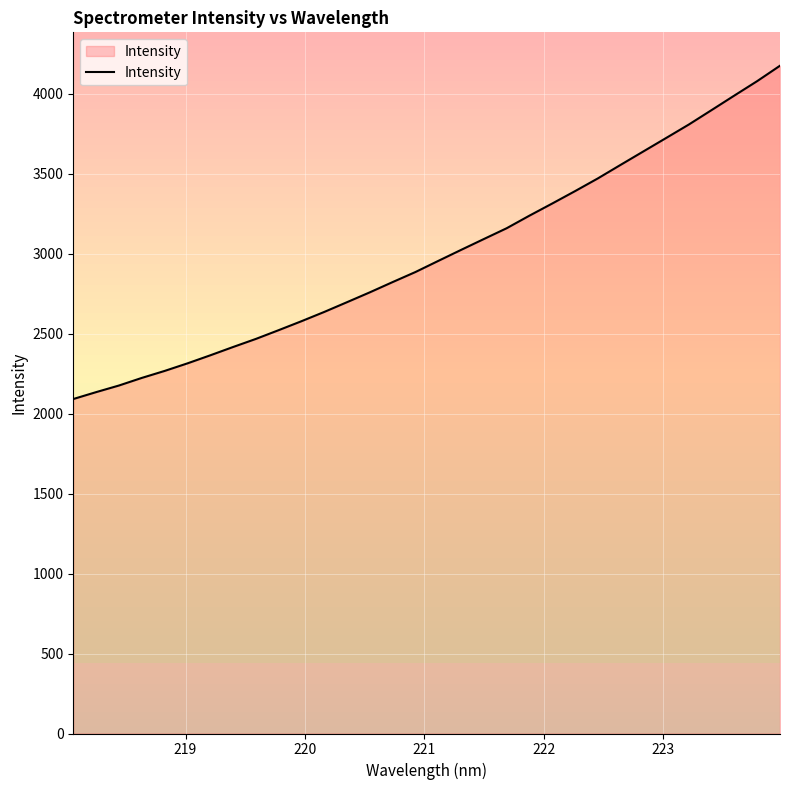

What is the difference between the maximum and minimum values?

2083.8